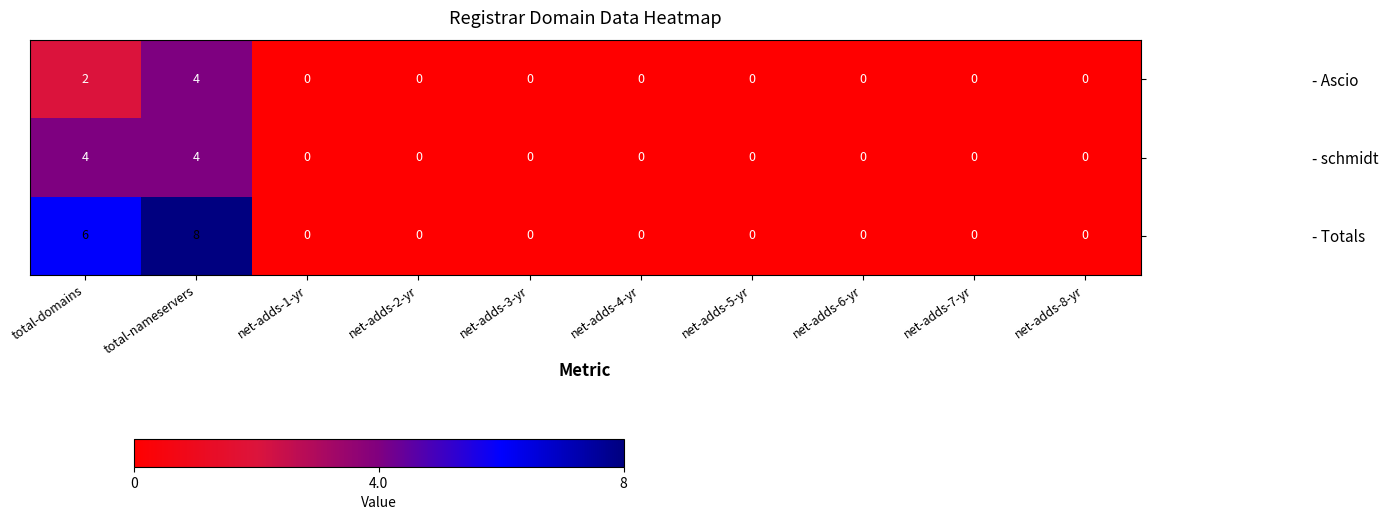

Rank the series by their average value, from highest to lowest.

- Totals, - schmidt, - Ascio